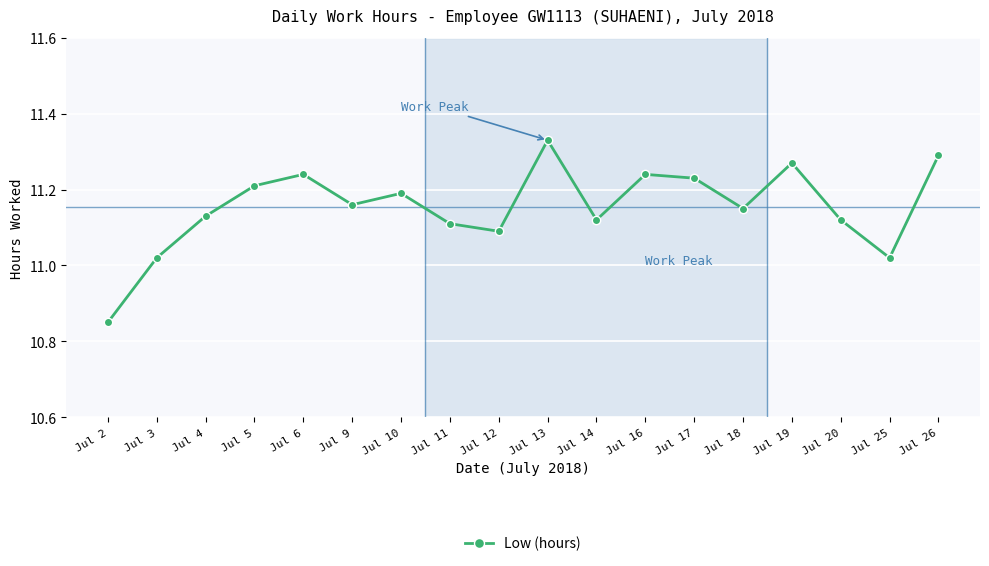

At which category does the chart reach its peak across all series?

Jul 13